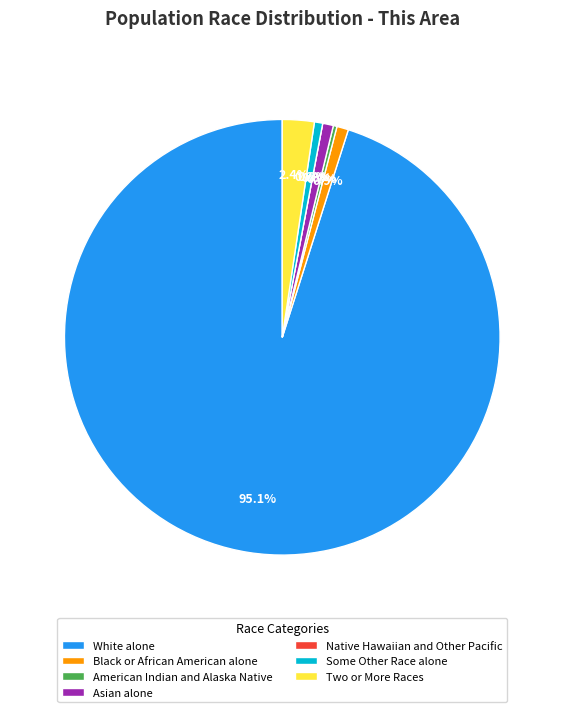

What portion of the pie excludes Two or More Races?

97.6%